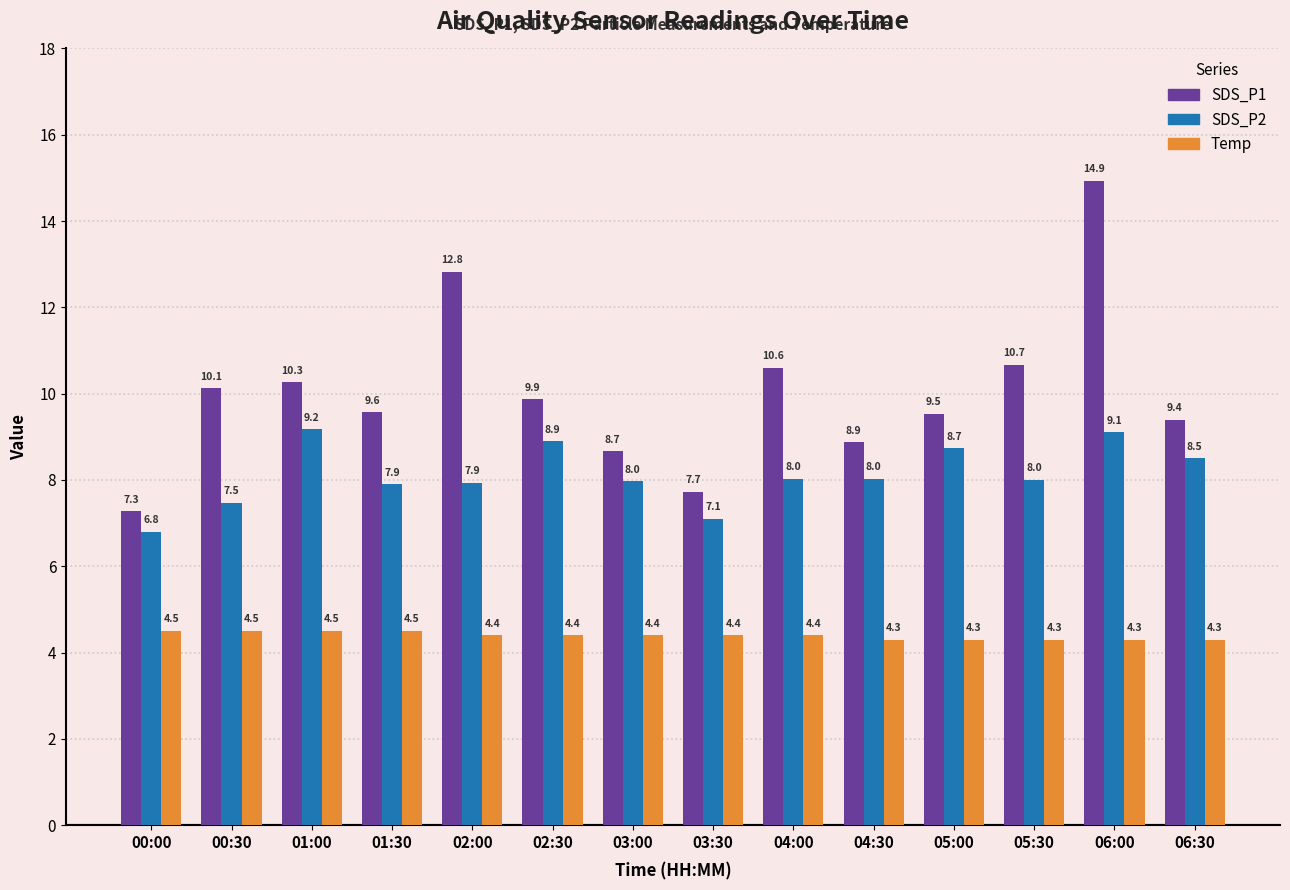

Rank the series by their average value, from lowest to highest.

Temp, SDS_P2, SDS_P1